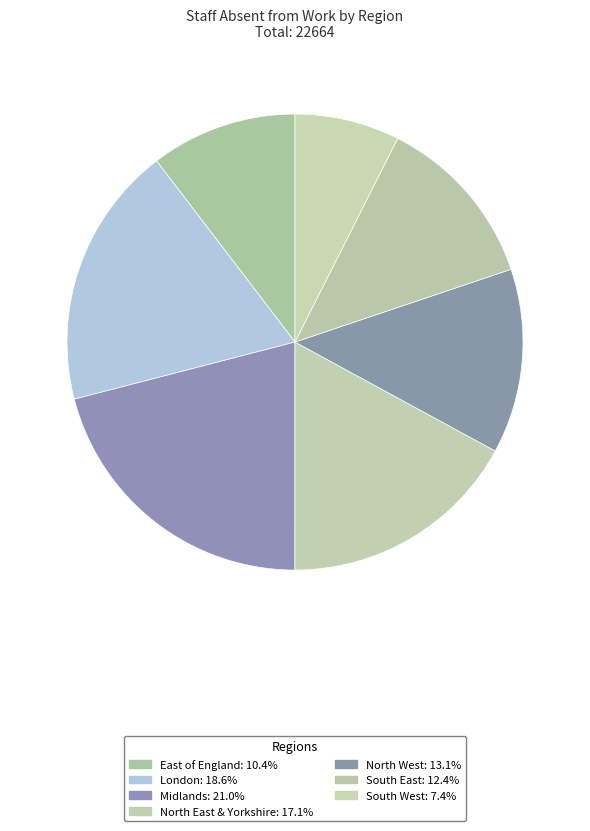

Count the number of slices in the pie.

7